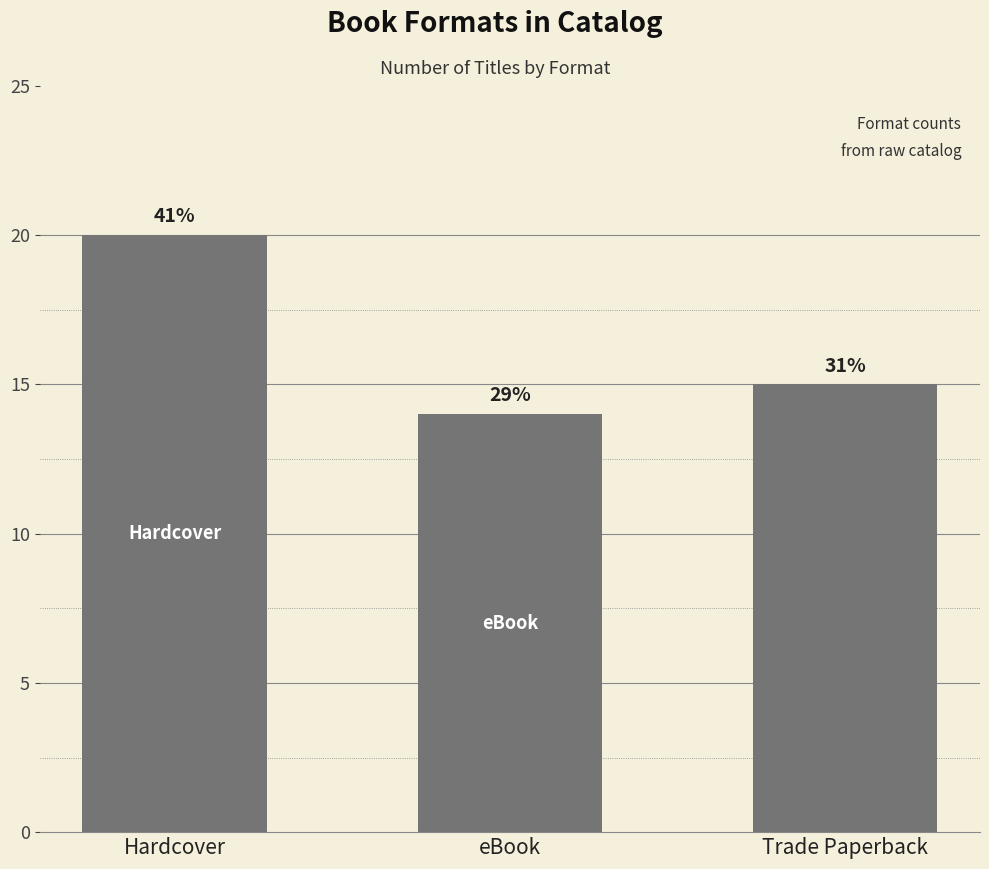

True or false: the data shows 15 at Trade Paperback.

True